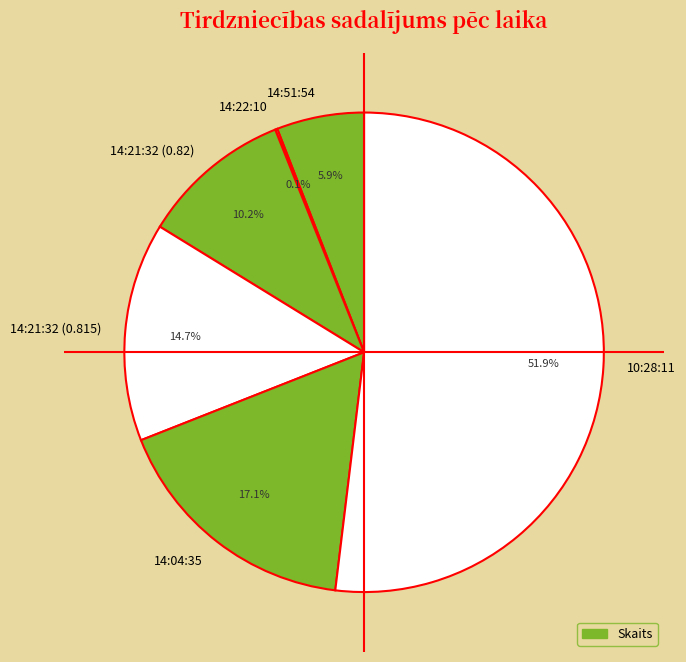

To the nearest percent, what is the difference between the largest and smallest slice percentages?

52%